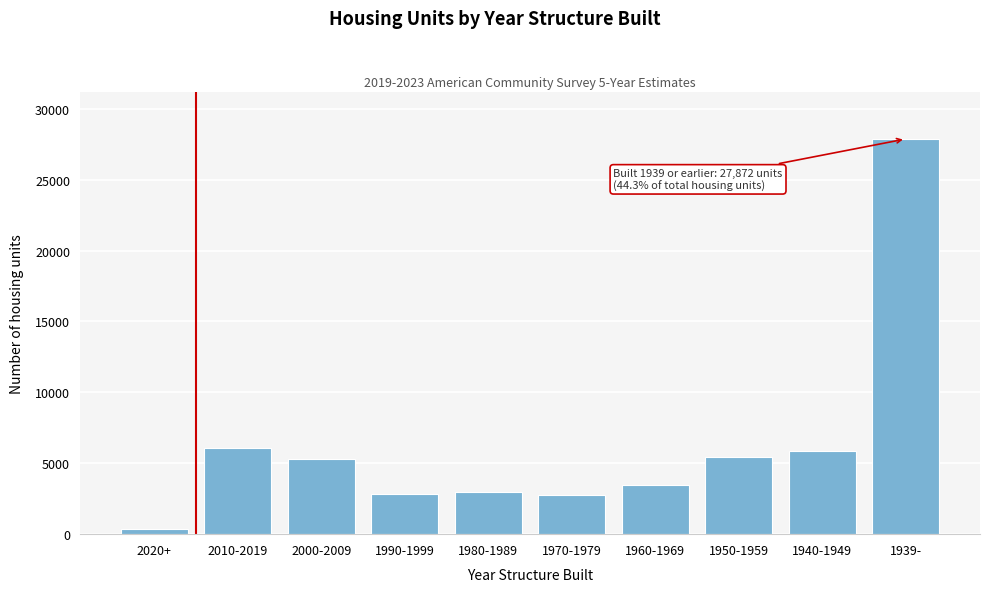

What is the label of the 3rd bar from the left?

2000-2009